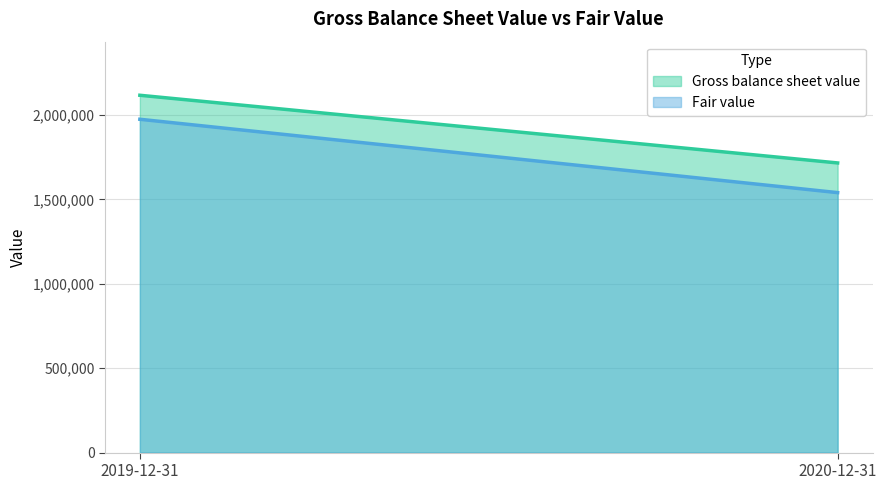

How many series are shown in this chart?

2